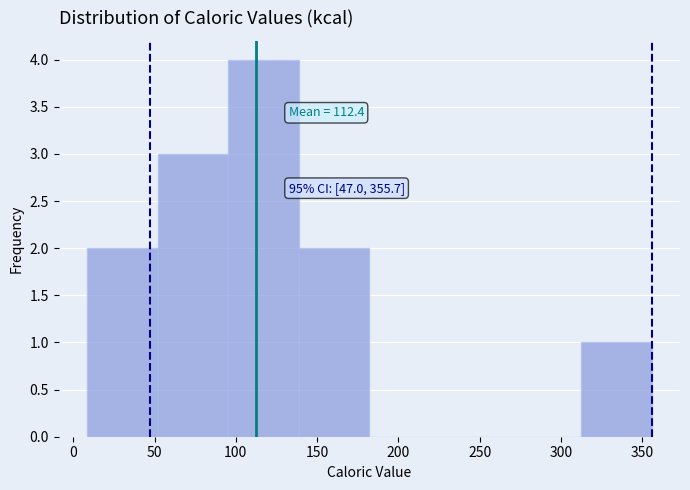

Which range on the x-axis has the tallest bar?

95 to 140